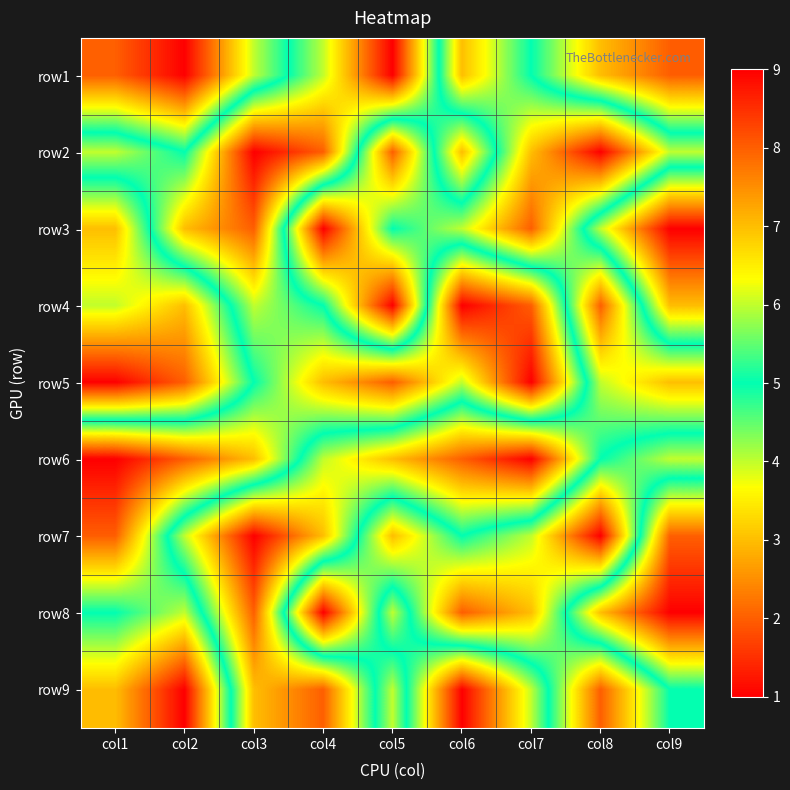

What is the greatest value displayed?

9